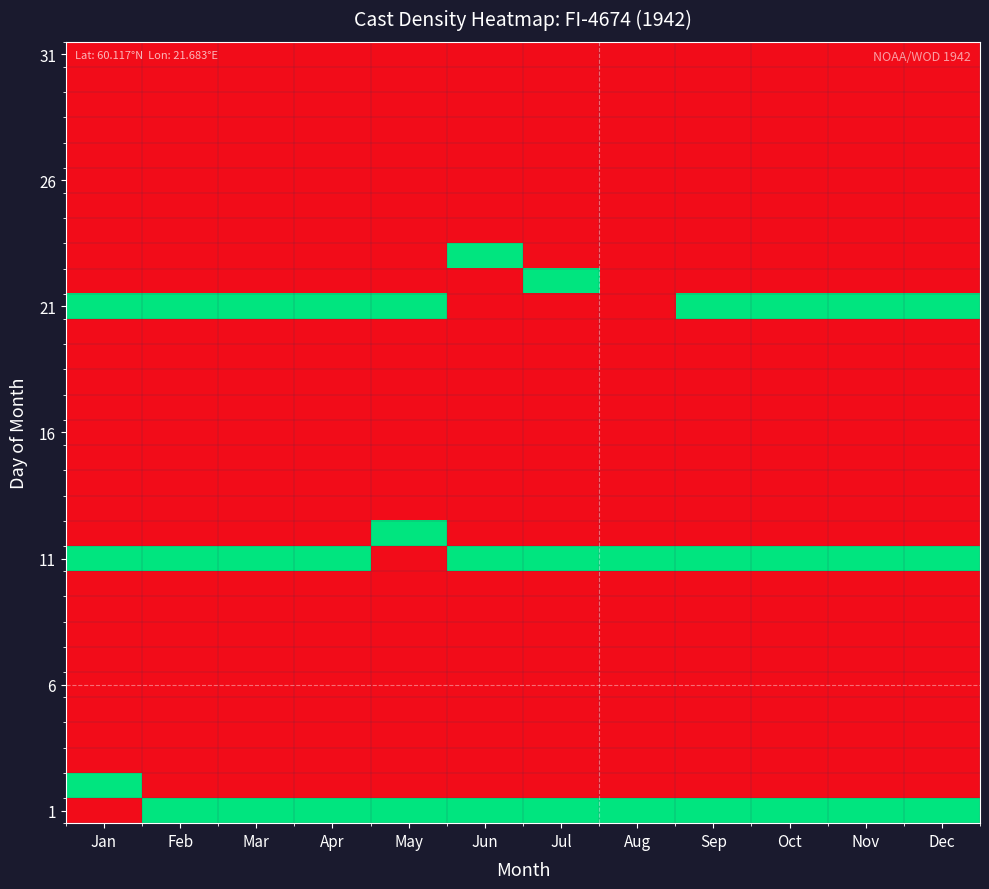

Which label corresponds to the largest value in the chart?

Feb